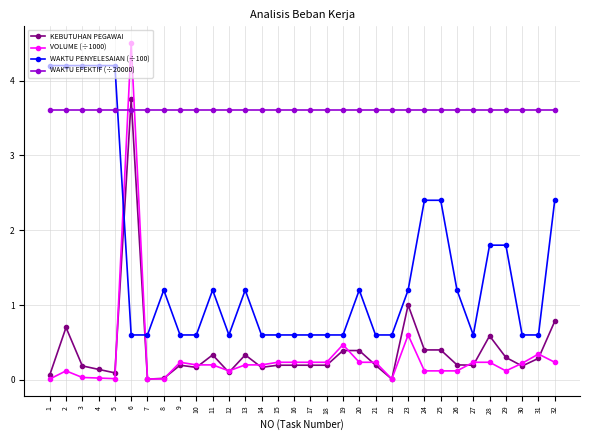

Is this an area chart (filled region under the line)?

No